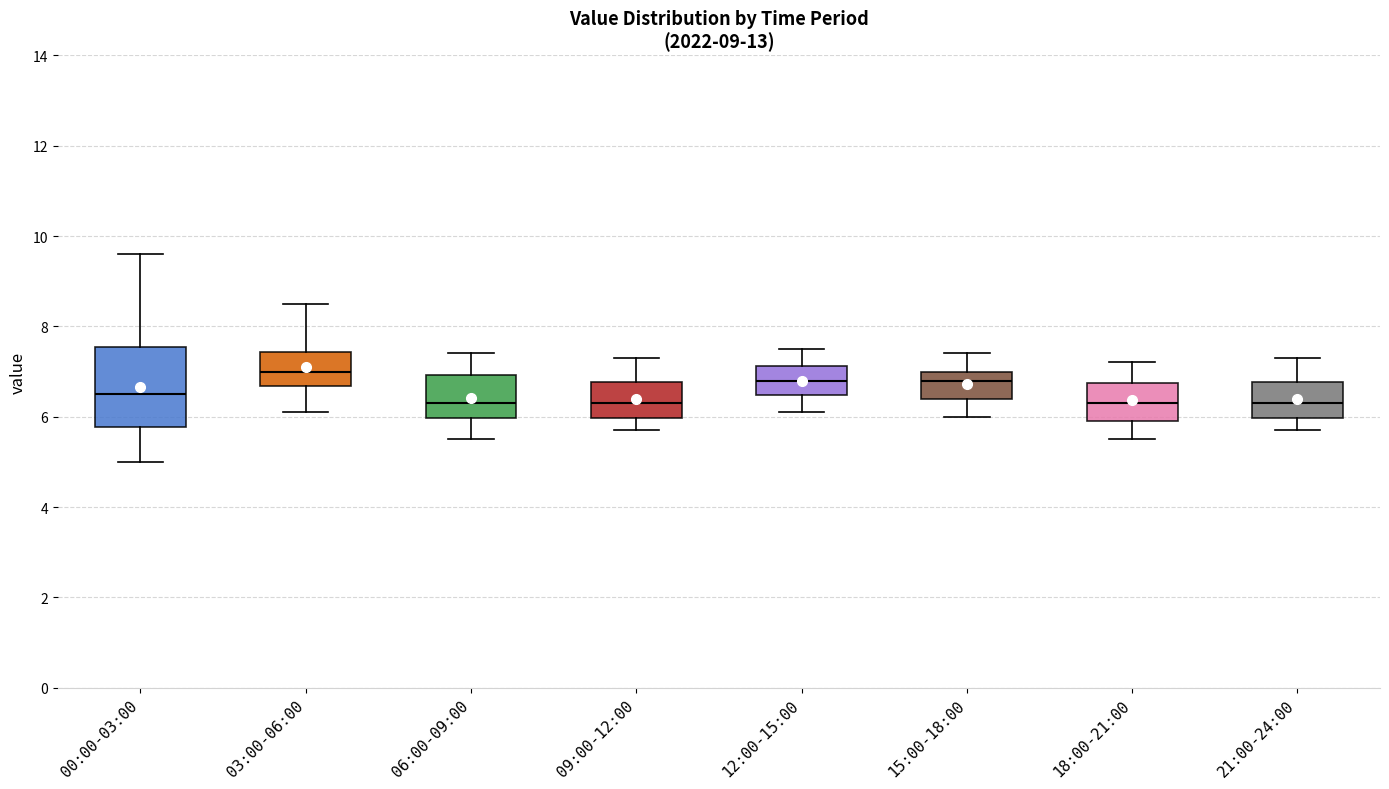

Which box is the tallest, from its lower edge to its upper edge?

00:00-03:00